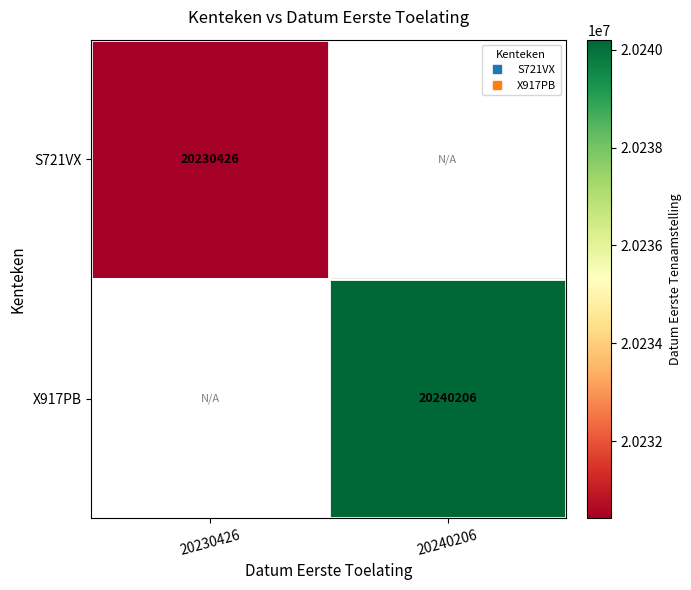

How many series are shown in this chart?

2